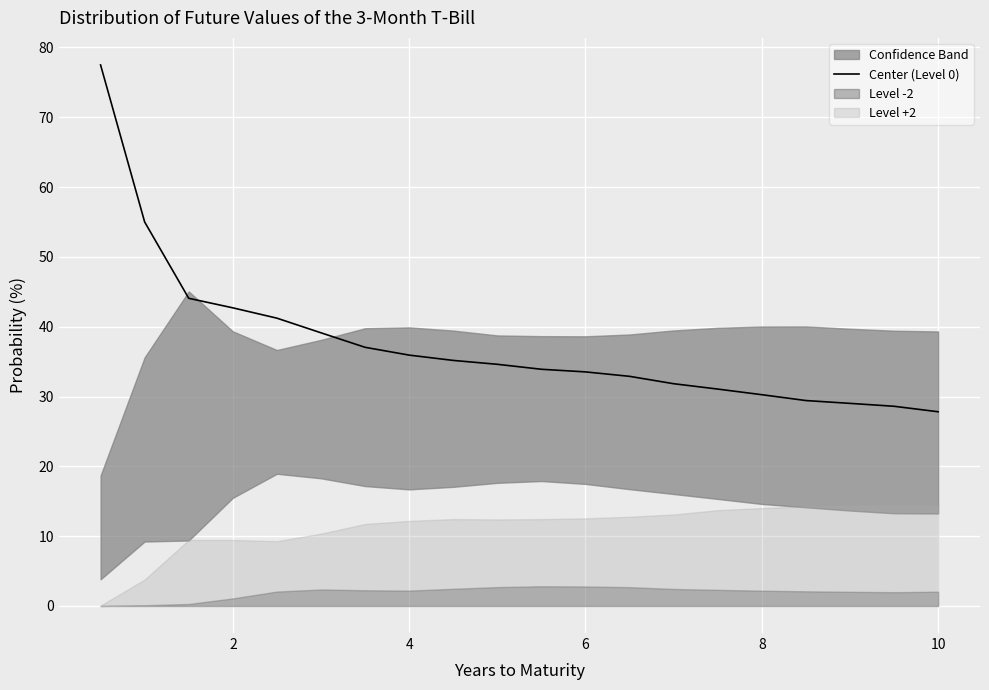

Does the chart display data point markers on the line(s)?

No